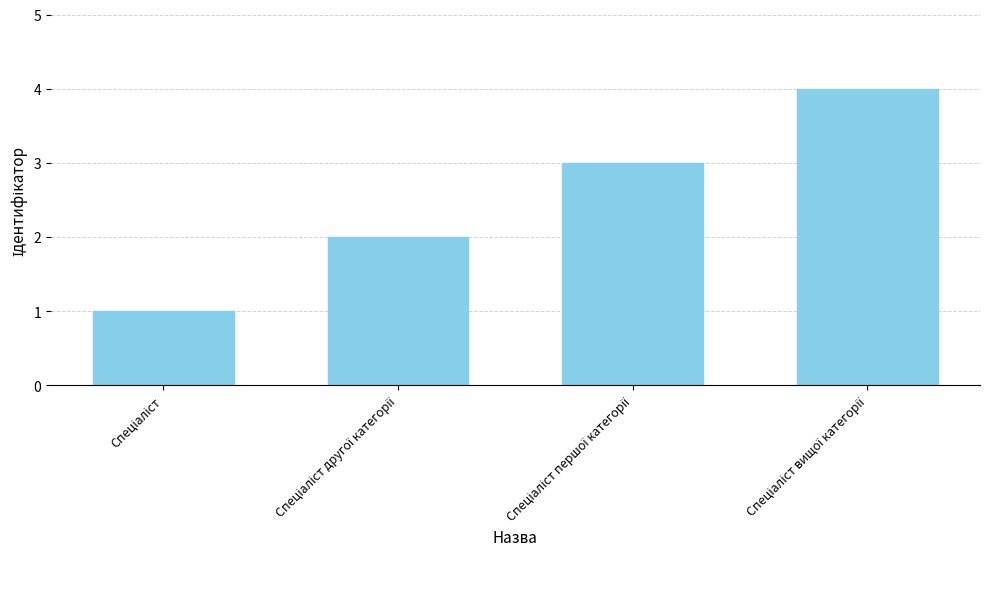

What is the sum of all values?

10